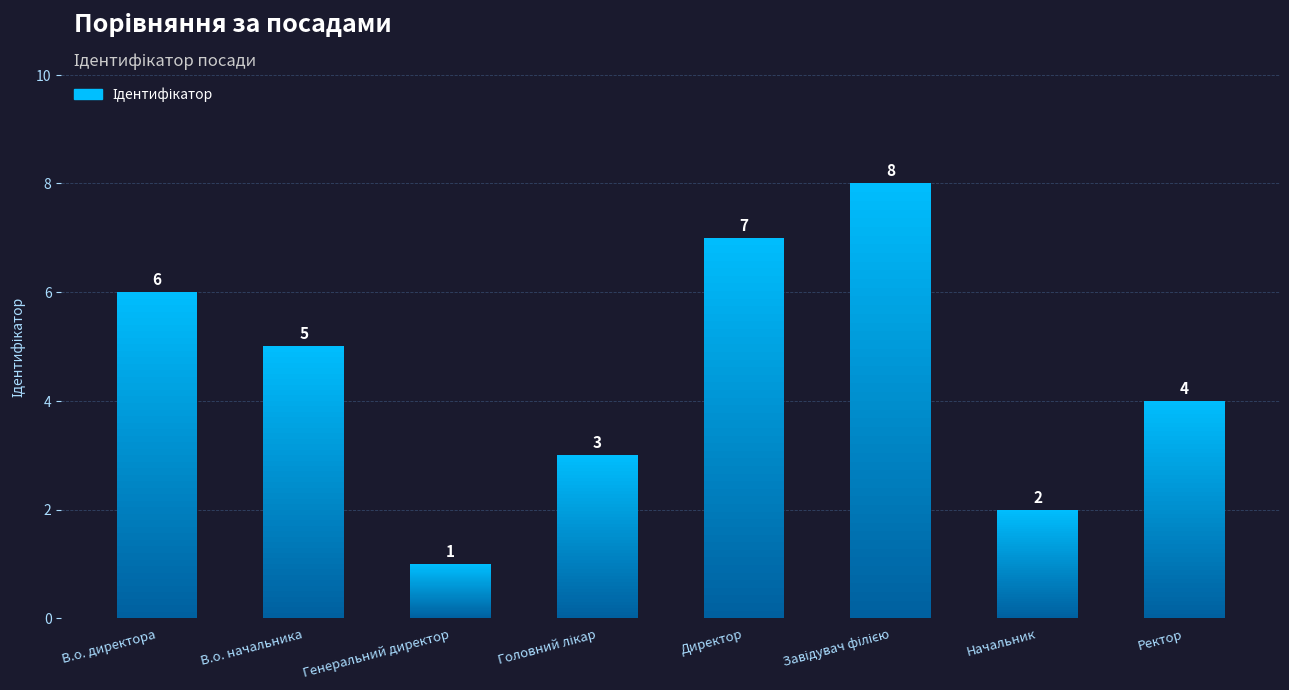

What is the change in value from Директор to Завідувач філією?

+1